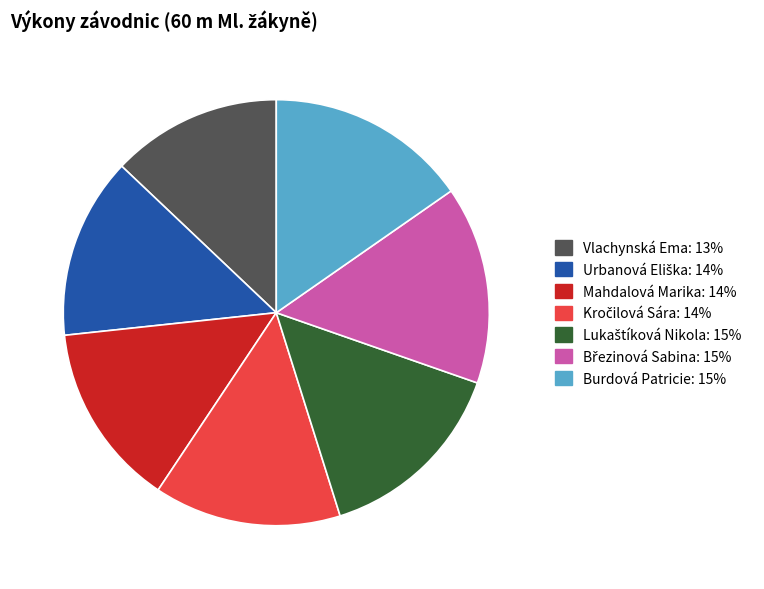

True or false: Mahdalová Marika accounts for 3% of the total.

False